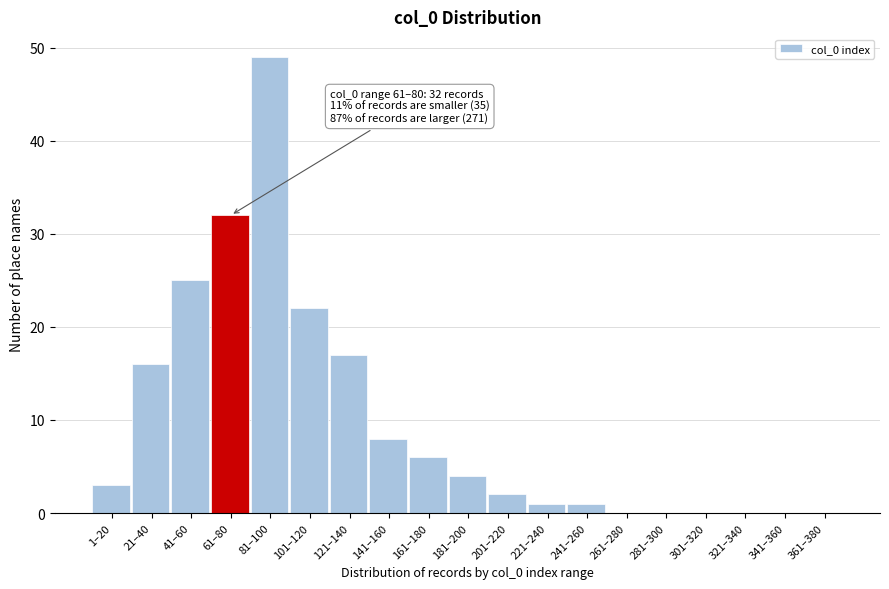

Reading right to left, transcribe all the data shown in this chart.

361–380=0	341–360=0	321–340=0	301–320=0	281–300=0	261–280=0	241–260=1	221–240=1	201–220=2	181–200=4	161–180=6	141–160=8	121–140=17	101–120=22	81–100=49	61–80=32	41–60=25	21–40=16	1–20=3